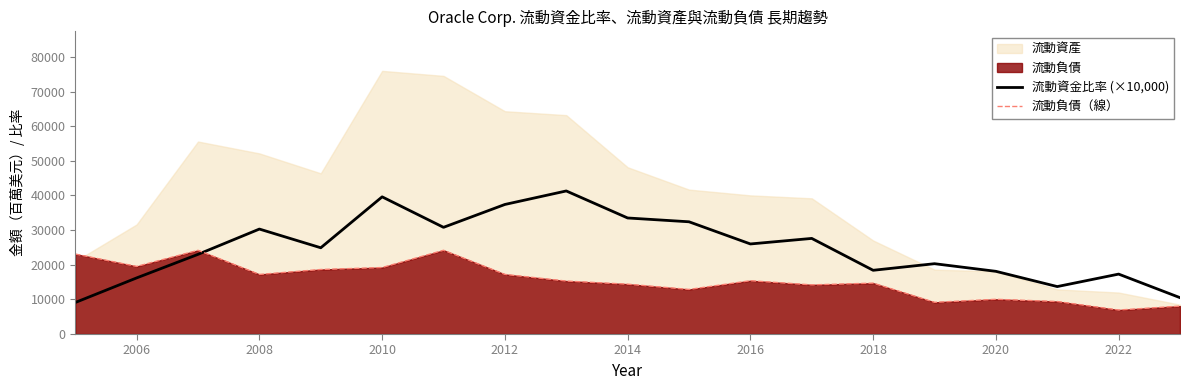

After their last crossing, which series has the higher values: 流動資金比率 (×10,000) or 流動負債（線）?

流動資金比率 (×10,000)